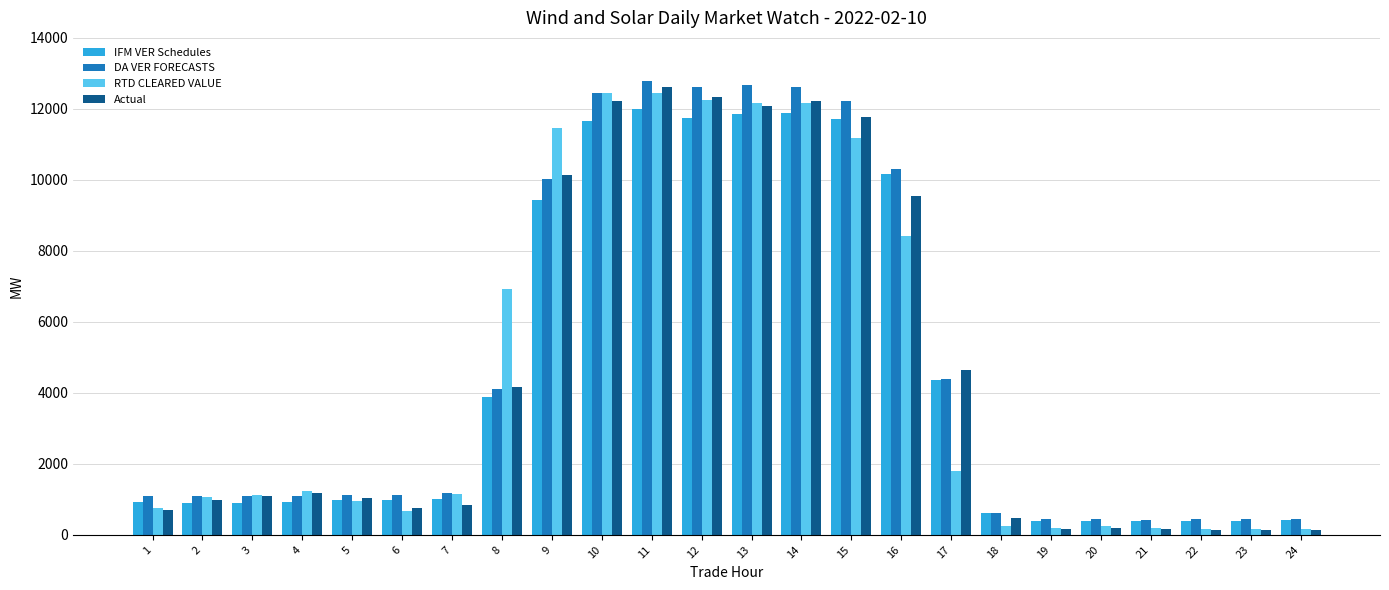

The RTD CLEARED VALUE series shows 1069.0 at 2. True or false?

True